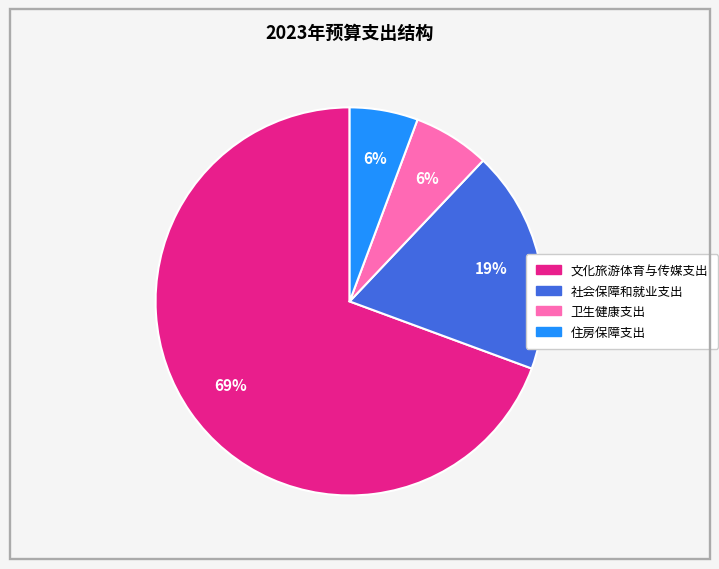

Is it true that 住房保障支出 is 6% of the pie?

True